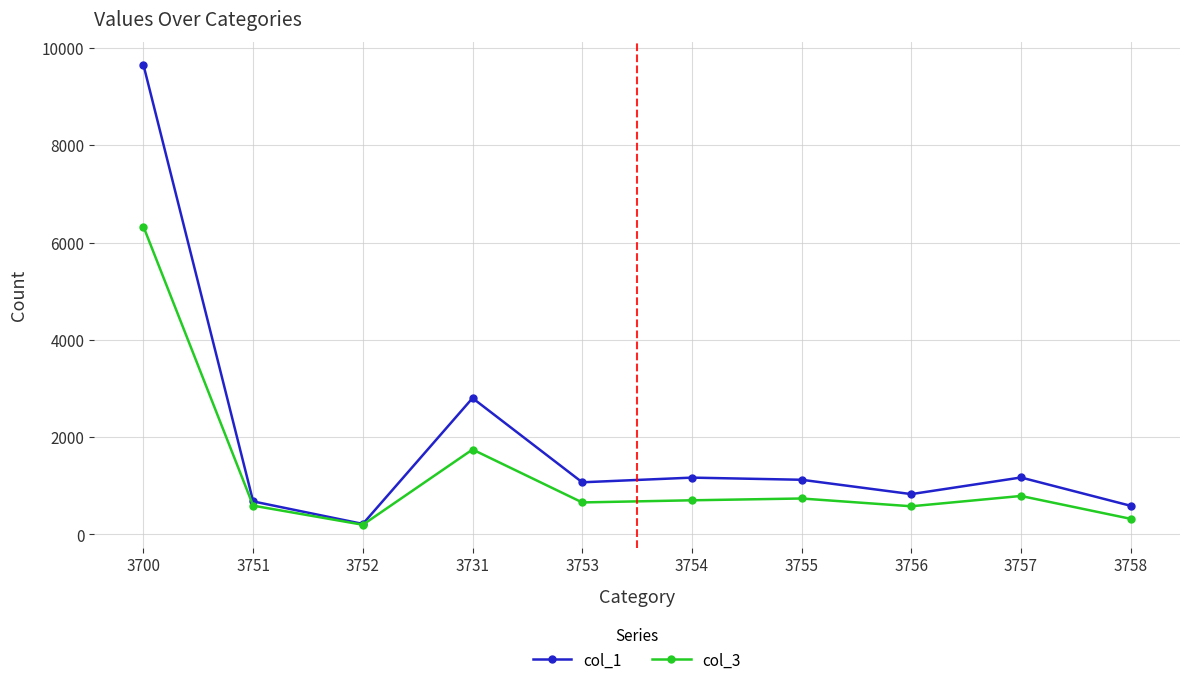

Which series has the largest total across all categories?

col_1